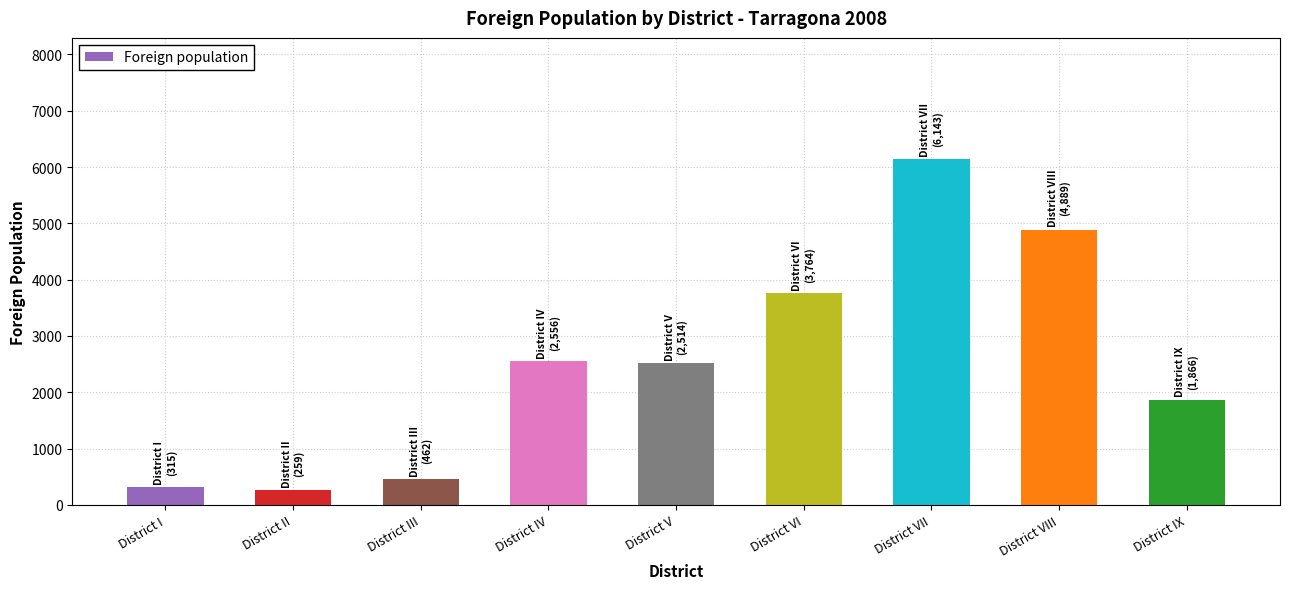

Count the number of data series in this chart.

1